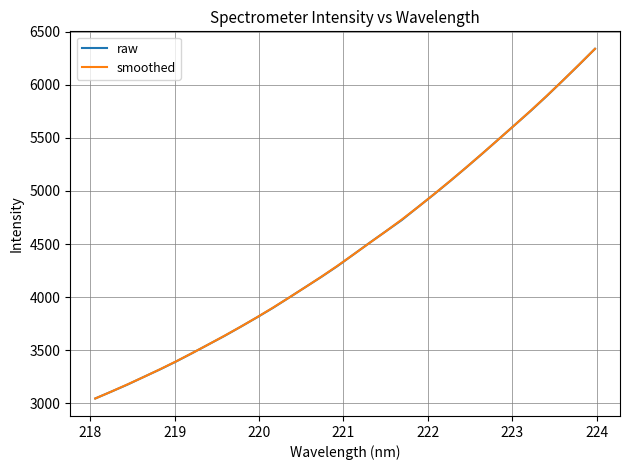

What is the maximum value for smoothed?

6340.6